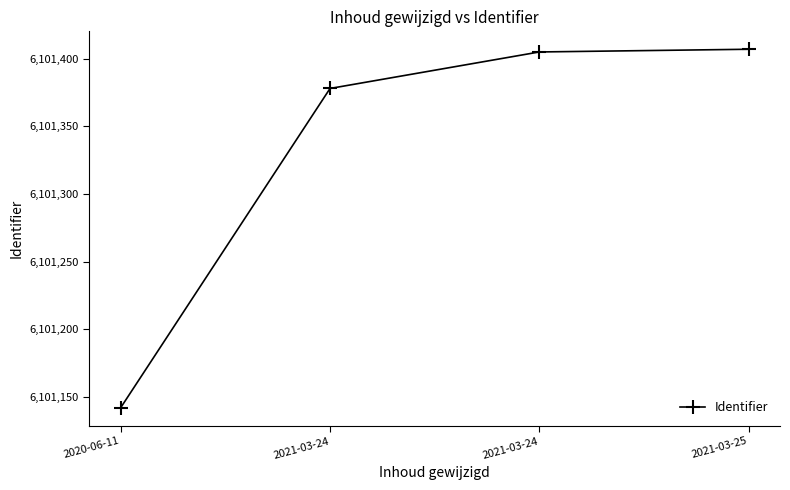

Is it true that the value at 2021-03-25 is 6101407?

True